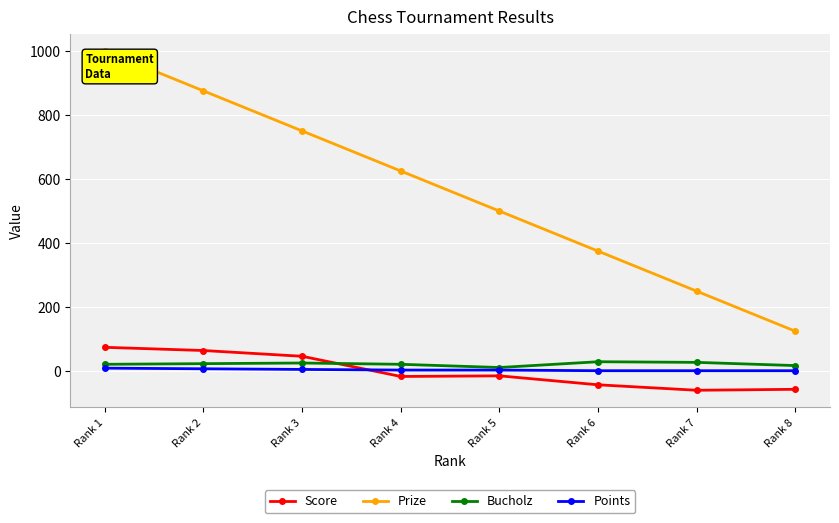

The value of Prize at Rank 7 is 250. True or false?

True